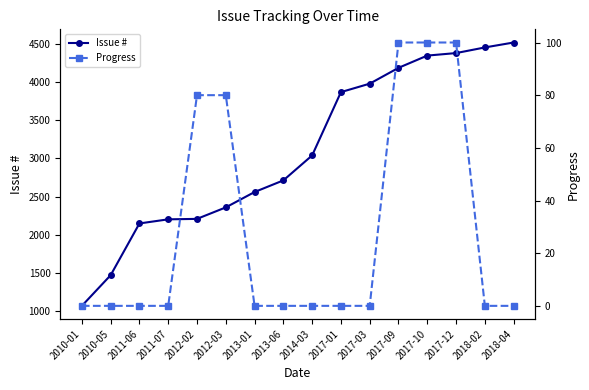

Count the Progress values in the range 0 to 80.

13